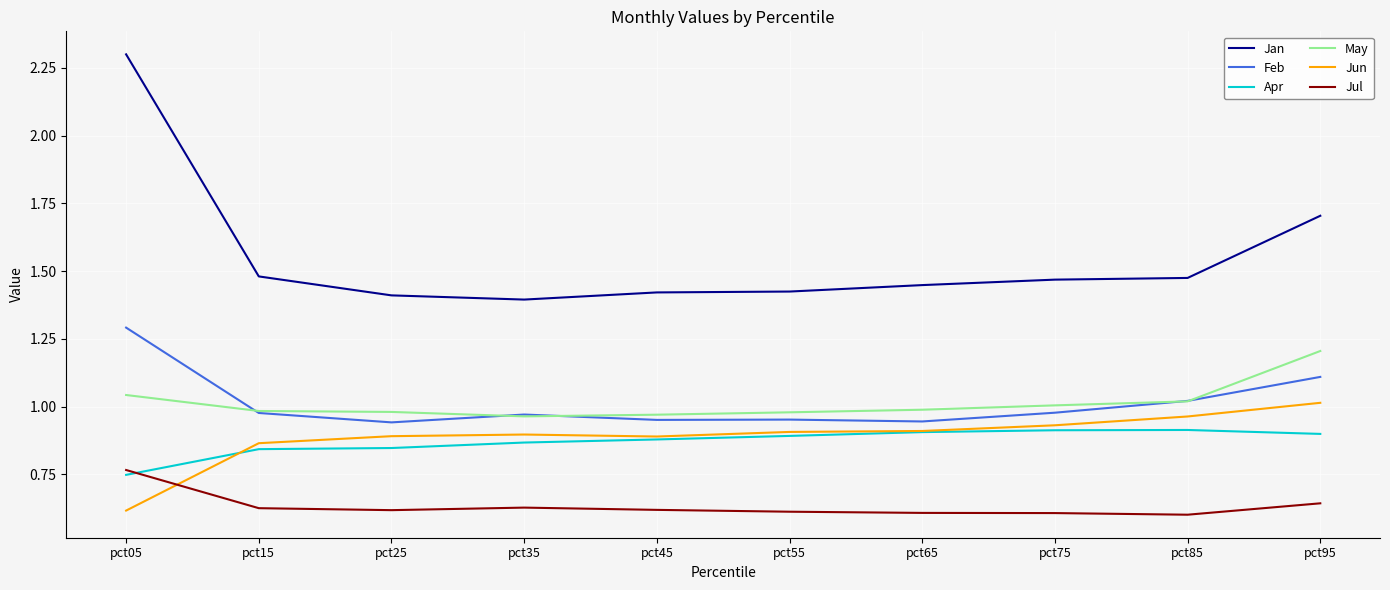

What is the sum of the Jul values at pct65 and pct45?

1.2